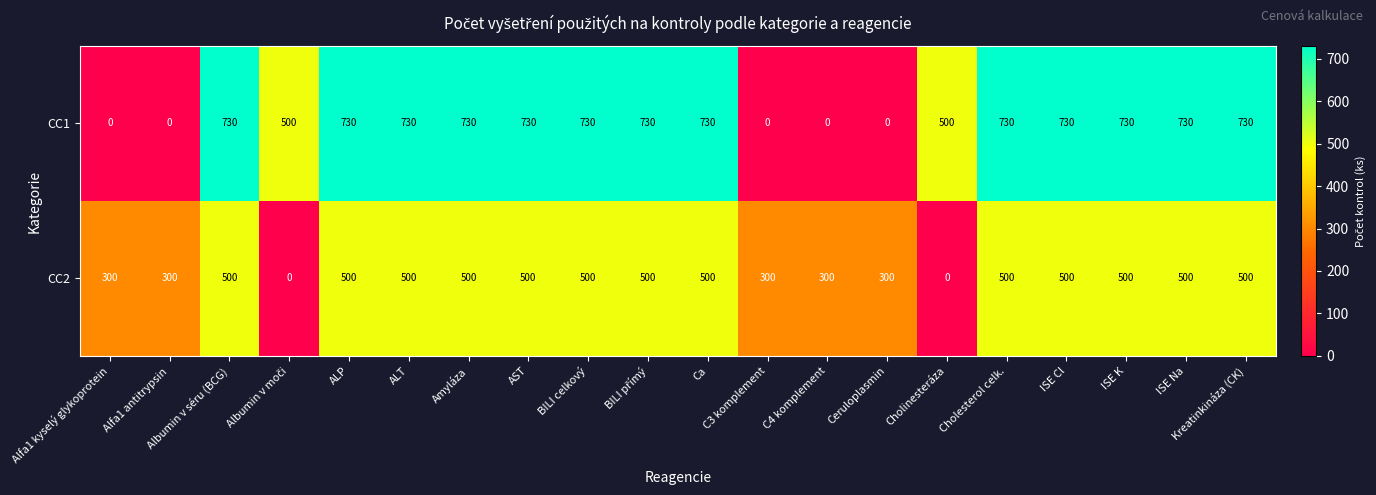

Which series has the largest total across all categories?

CC1